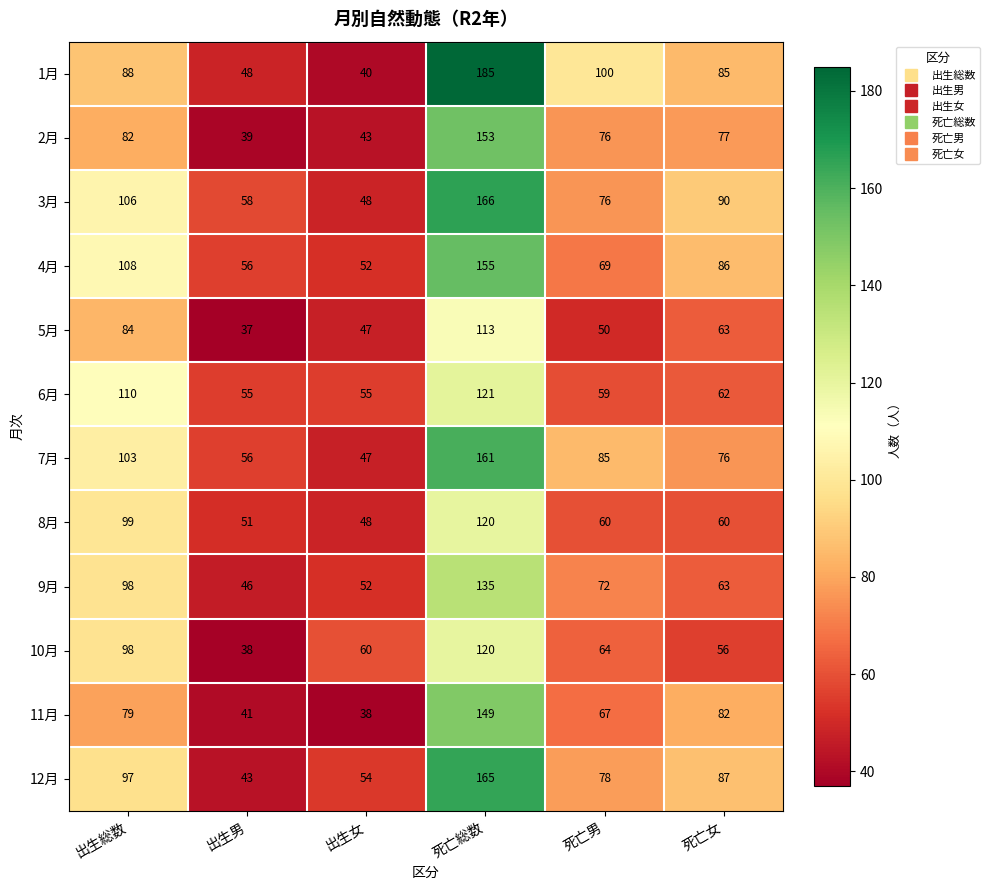

What is the spread (max minus min) of values at 出生男?

21